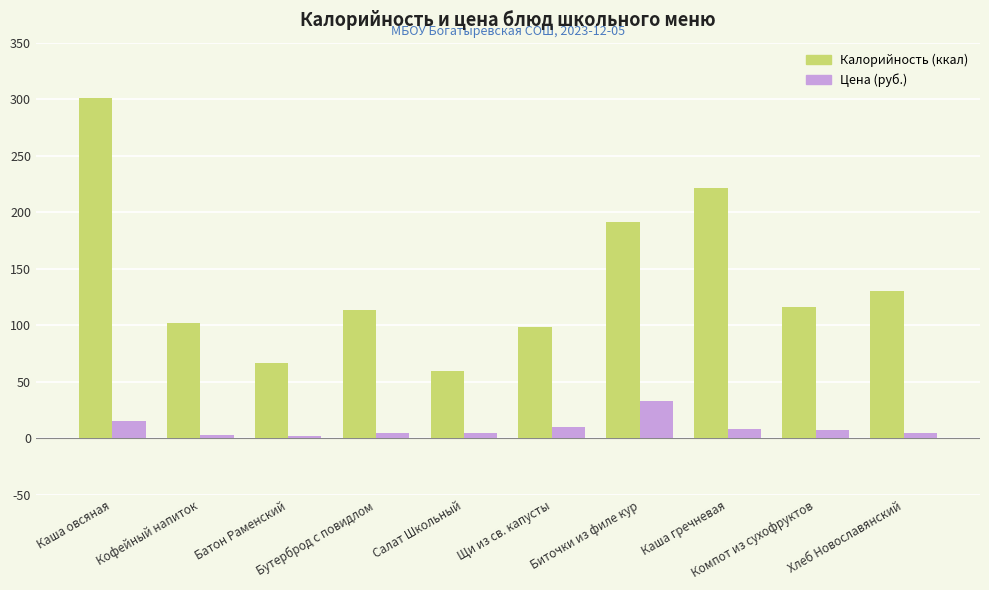

What is the maximum value shown in the chart?

301.1